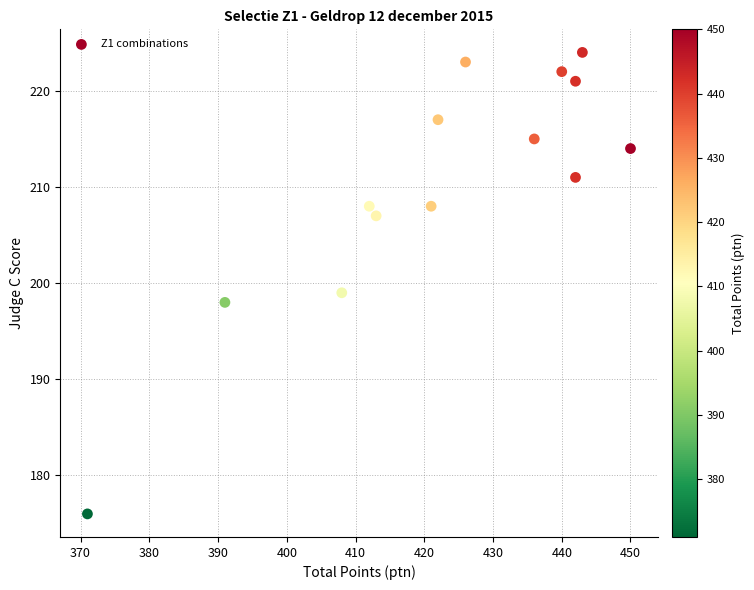

What Y value in the scatter plot is closest to 200?

199